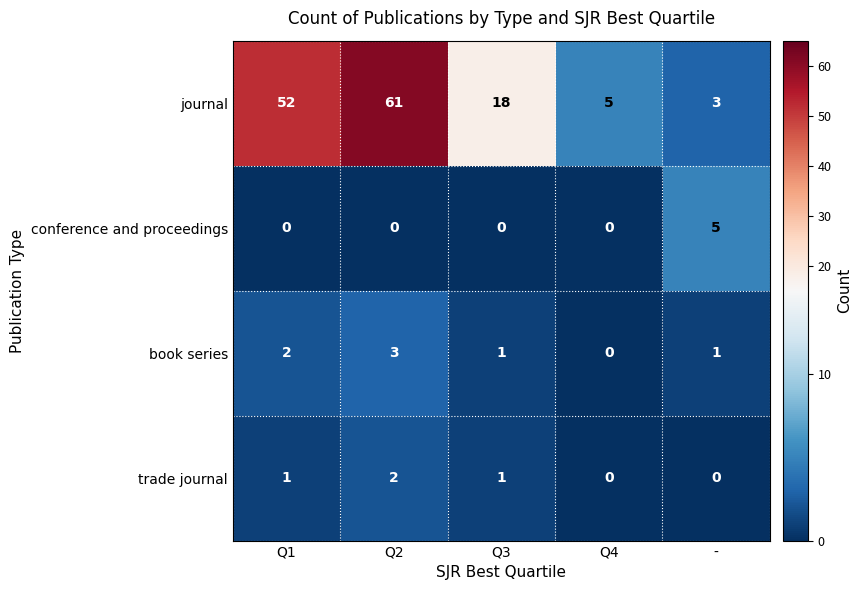

Reading left to right, extract all data points from this chart.

journal: 52	61	18	5	3
conference and proceedings: 0	0	0	0	5
book series: 2	3	1	0	1
trade journal: 1	2	1	0	0